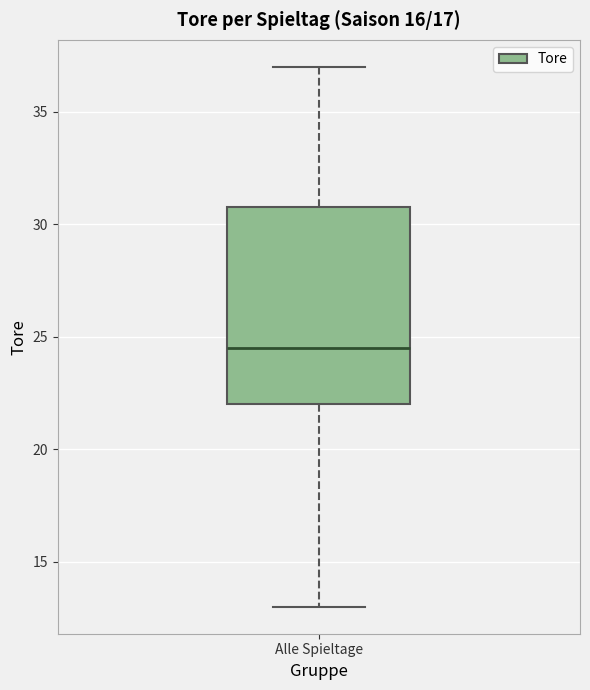

Transcribe this box plot: give where the median line is, the range the box spans, and where the two whiskers end, as read against the y-axis. The values are not printed on the chart, so give them approximately, as read against the axis.

median 24.5, box 22.0 to 31.0, whiskers 13.0 to 37.0